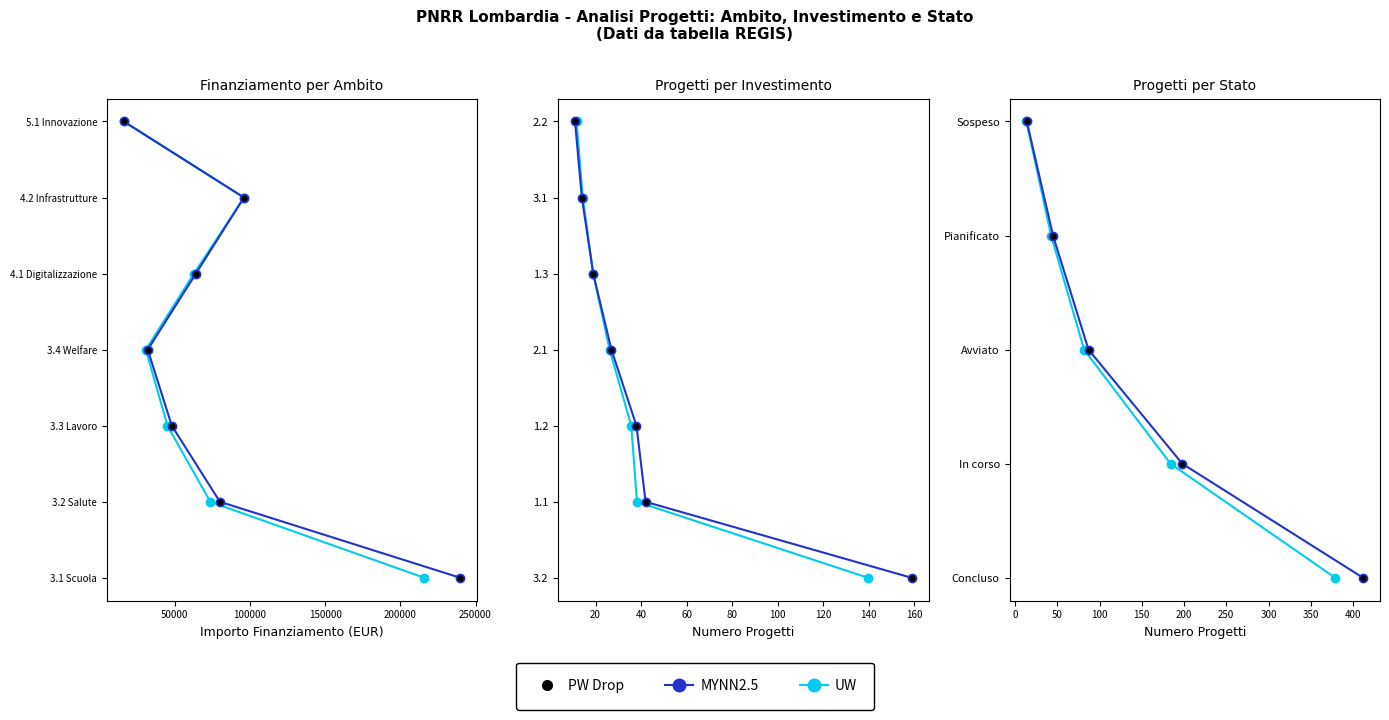

Which series has the largest total across all categories?

MYNN2.5